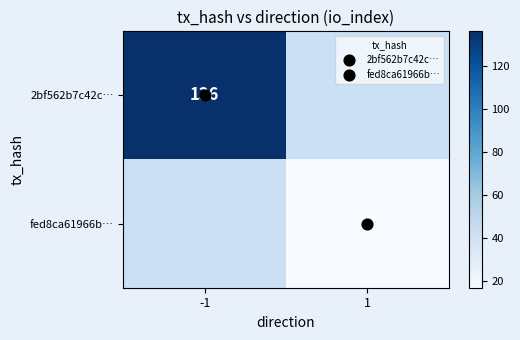

At how many categories does at least one series exceed 114?

1